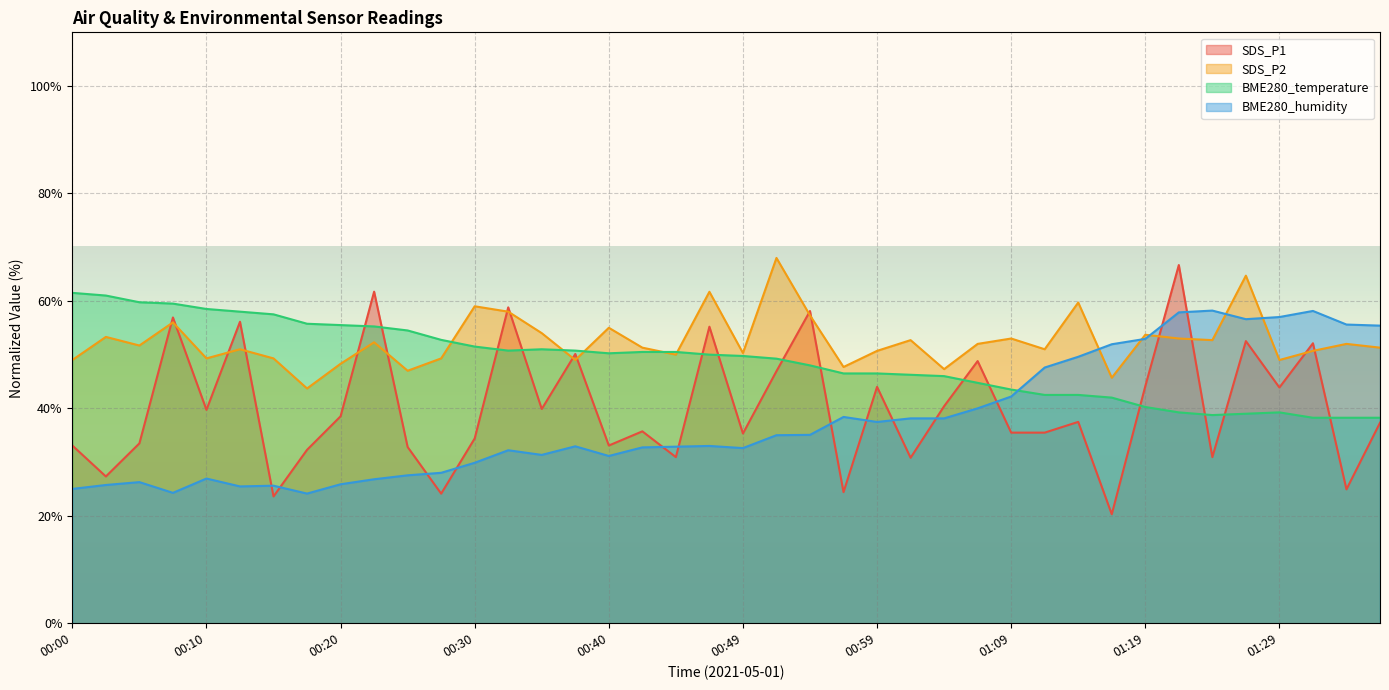

How many data points in BME280_temperature are less than 49?

18